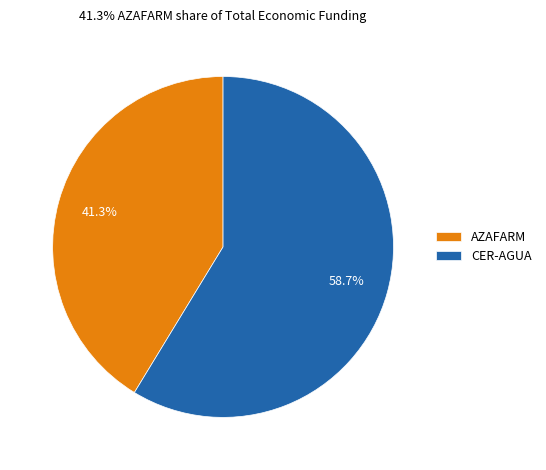

What is the smallest slice in the pie chart?

AZAFARM